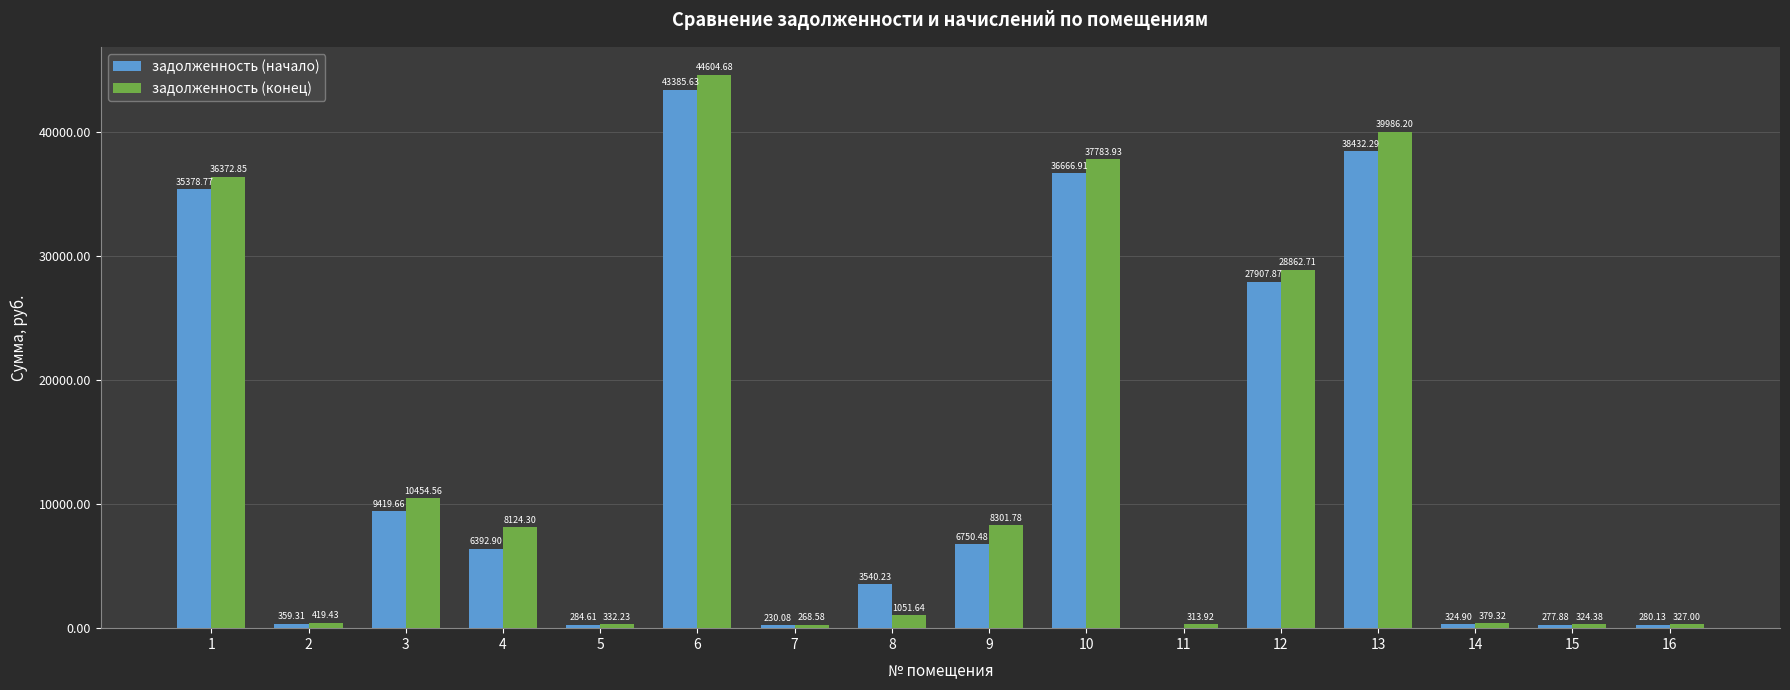

The value of задолженность (конец) at 9 is 8301.8. True or false?

True